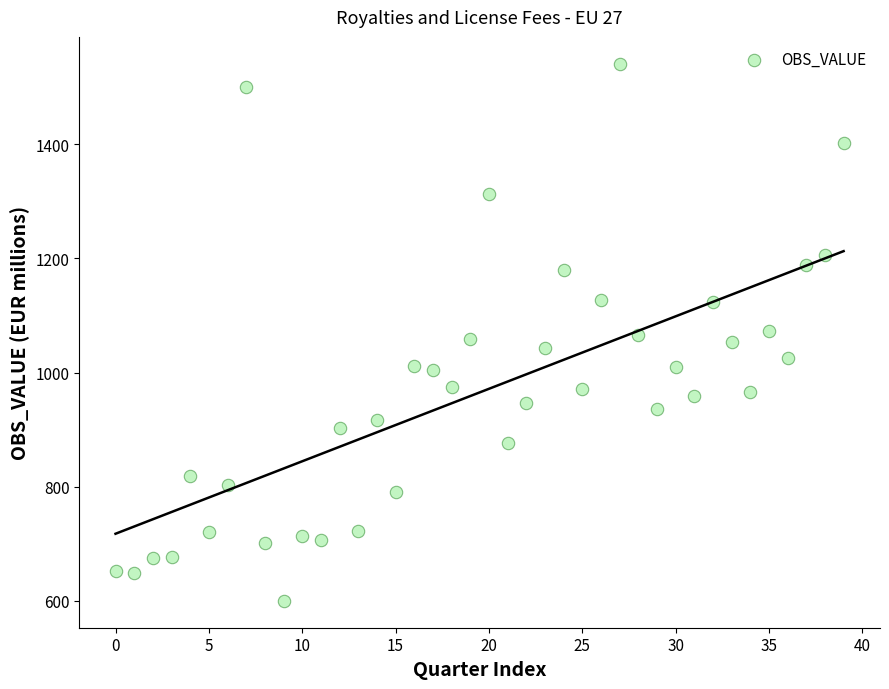

What is the range of Y values (max minus min)?

941.3